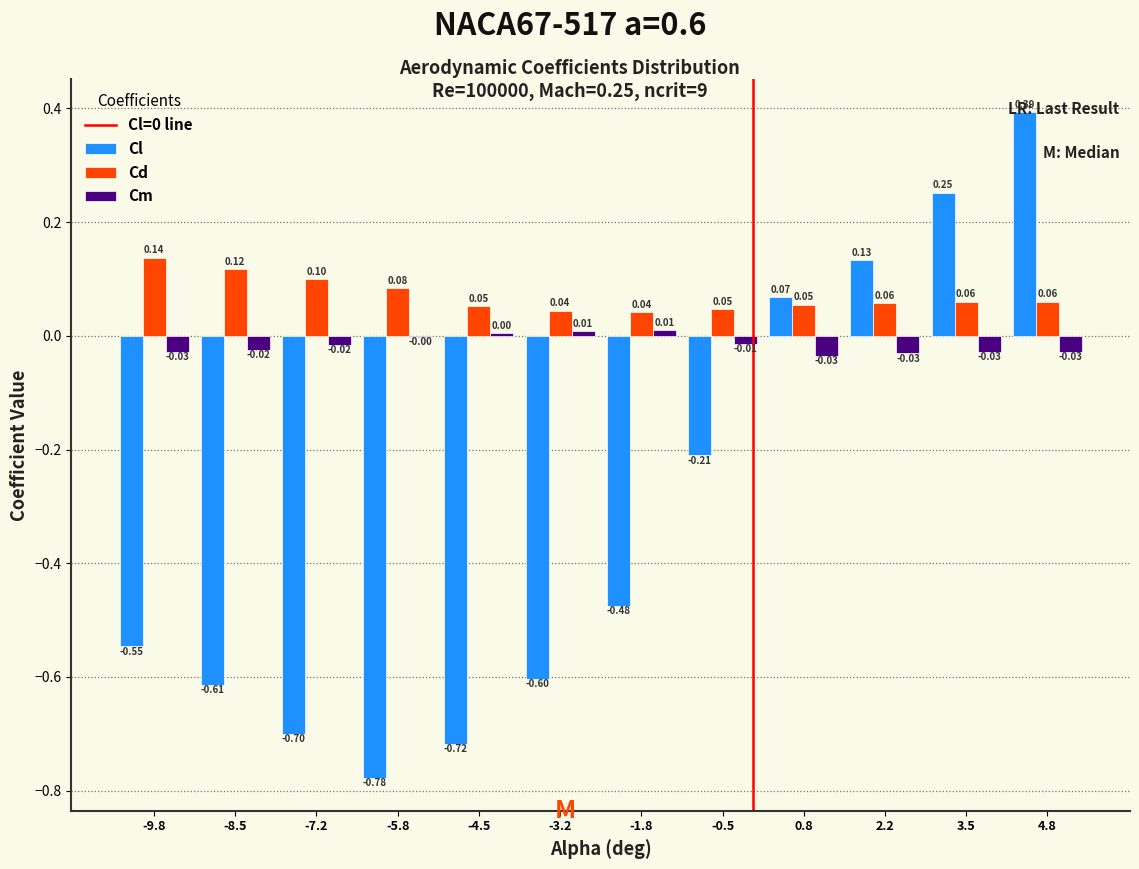

At which category is the sum across all series the highest?

4.8